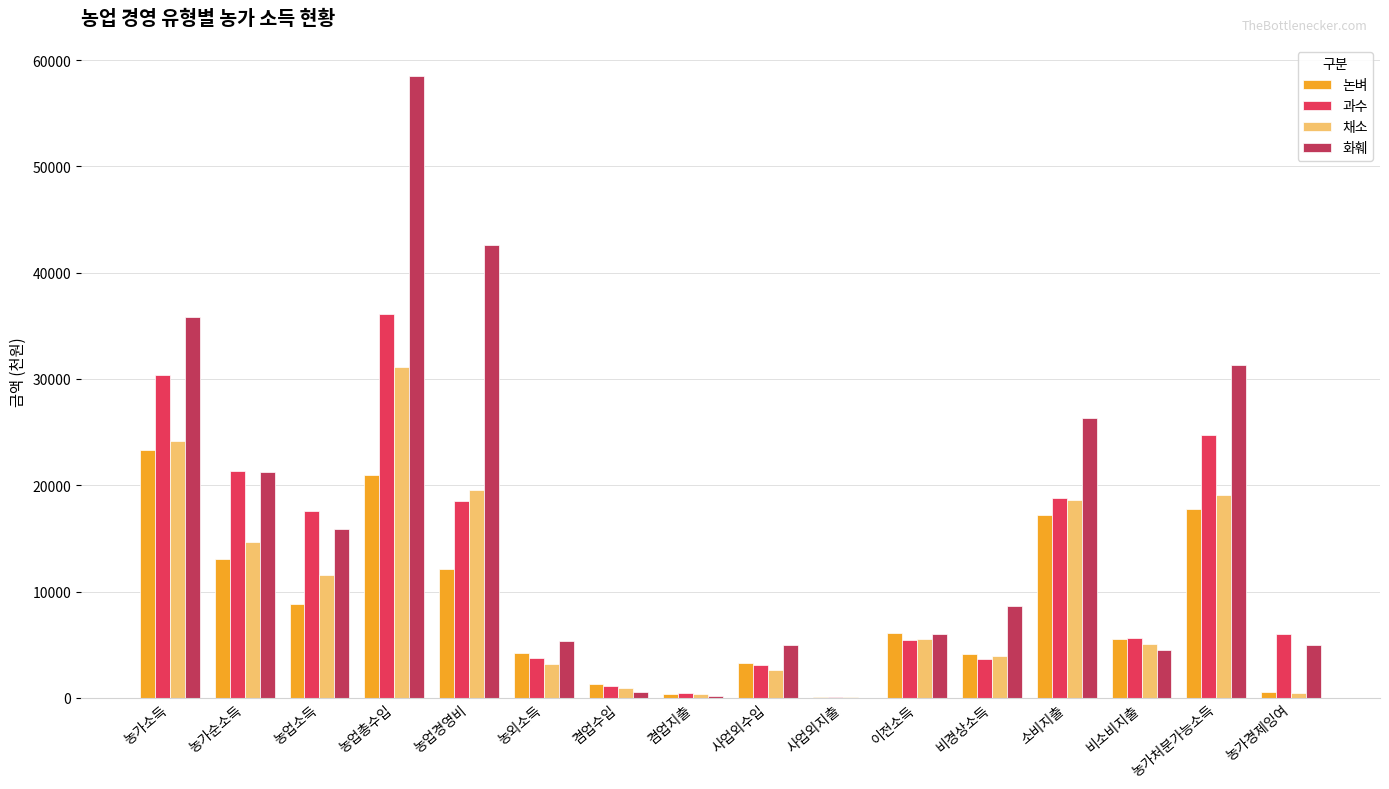

What is the spread (max minus min) of values at 겸업수입?

713